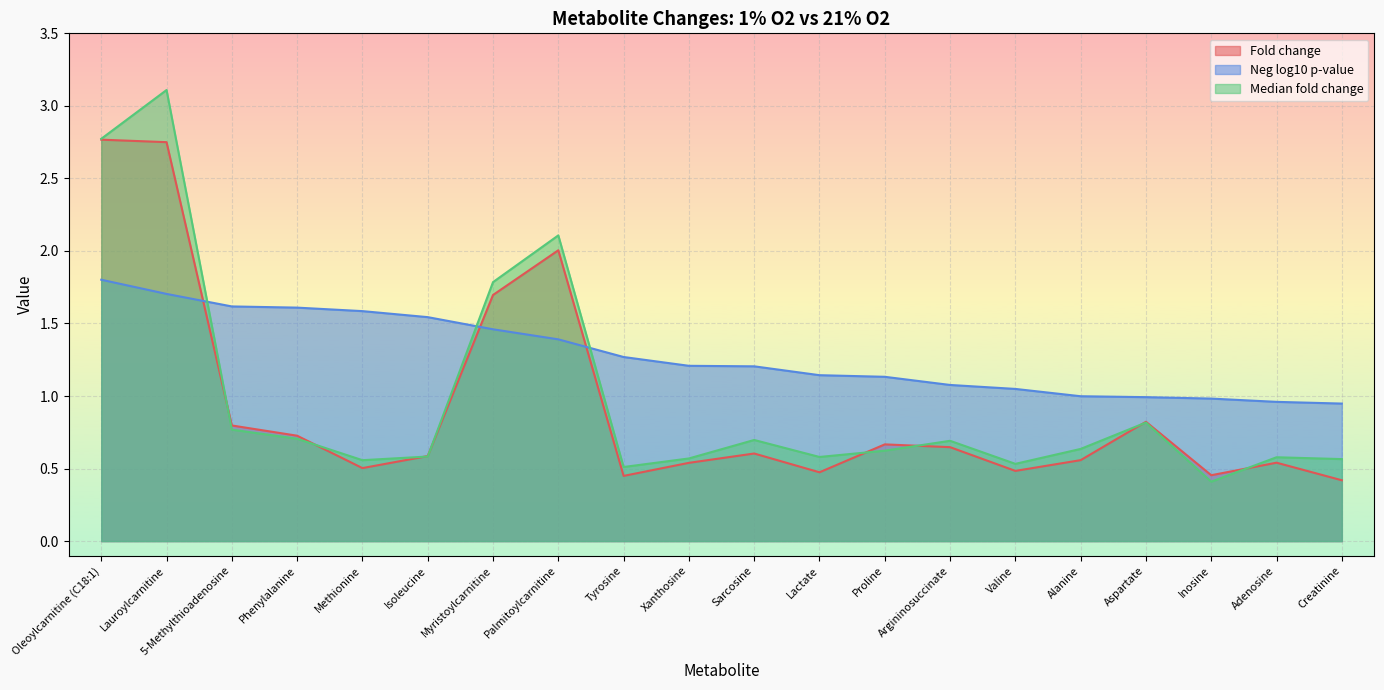

What is the label of the 4th point from the left?

Phenylalanine